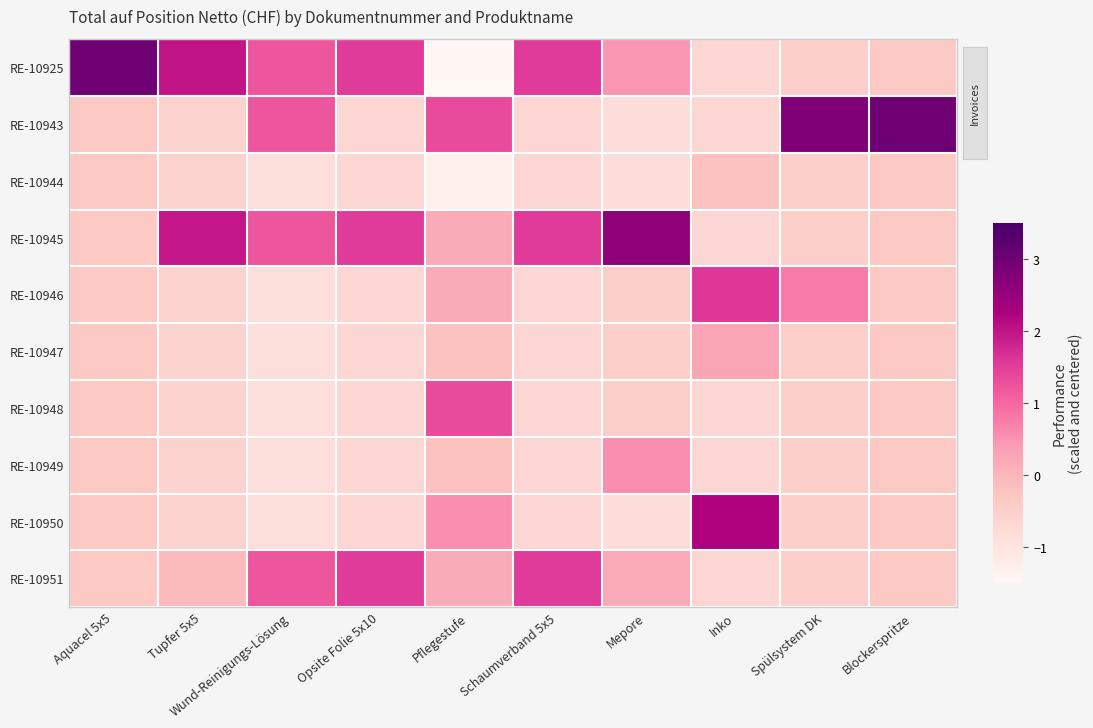

Reading left to right, what are all the values shown in this chart?

RE-10925: Aquacel 5x5=3.0	Tupfer 5x5=2.0	Wund-Reinigungs-Lösung=1.2	Opsite Folie 5x10=1.5	Pflegestufe=-2.1	Schaumverband 5x5=1.5	Mepore=0.5	Inko=-0.6	Spülsystem DK=-0.4	Blockerspritze=-0.3
RE-10943: Aquacel 5x5=-0.3	Tupfer 5x5=-0.6	Wund-Reinigungs-Lösung=1.2	Opsite Folie 5x10=-0.7	Pflegestufe=1.3	Schaumverband 5x5=-0.7	Mepore=-0.8	Inko=-0.6	Spülsystem DK=2.8	Blockerspritze=3.0
RE-10944: Aquacel 5x5=-0.3	Tupfer 5x5=-0.6	Wund-Reinigungs-Lösung=-0.8	Opsite Folie 5x10=-0.7	Pflegestufe=-1.3	Schaumverband 5x5=-0.7	Mepore=-0.8	Inko=-0.2	Spülsystem DK=-0.4	Blockerspritze=-0.3
RE-10945: Aquacel 5x5=-0.3	Tupfer 5x5=2.0	Wund-Reinigungs-Lösung=1.2	Opsite Folie 5x10=1.5	Pflegestufe=0.2	Schaumverband 5x5=1.5	Mepore=2.6	Inko=-0.6	Spülsystem DK=-0.4	Blockerspritze=-0.3
RE-10946: Aquacel 5x5=-0.3	Tupfer 5x5=-0.6	Wund-Reinigungs-Lösung=-0.8	Opsite Folie 5x10=-0.7	Pflegestufe=0.2	Schaumverband 5x5=-0.7	Mepore=-0.5	Inko=1.6	Spülsystem DK=0.8	Blockerspritze=-0.3
RE-10947: Aquacel 5x5=-0.3	Tupfer 5x5=-0.6	Wund-Reinigungs-Lösung=-0.8	Opsite Folie 5x10=-0.7	Pflegestufe=-0.2	Schaumverband 5x5=-0.7	Mepore=-0.5	Inko=0.3	Spülsystem DK=-0.4	Blockerspritze=-0.3
RE-10948: Aquacel 5x5=-0.3	Tupfer 5x5=-0.6	Wund-Reinigungs-Lösung=-0.8	Opsite Folie 5x10=-0.7	Pflegestufe=1.3	Schaumverband 5x5=-0.7	Mepore=-0.5	Inko=-0.6	Spülsystem DK=-0.4	Blockerspritze=-0.3
RE-10949: Aquacel 5x5=-0.3	Tupfer 5x5=-0.6	Wund-Reinigungs-Lösung=-0.8	Opsite Folie 5x10=-0.7	Pflegestufe=-0.2	Schaumverband 5x5=-0.7	Mepore=0.6	Inko=-0.6	Spülsystem DK=-0.4	Blockerspritze=-0.3
RE-10950: Aquacel 5x5=-0.3	Tupfer 5x5=-0.6	Wund-Reinigungs-Lösung=-0.8	Opsite Folie 5x10=-0.7	Pflegestufe=0.6	Schaumverband 5x5=-0.7	Mepore=-0.8	Inko=2.2	Spülsystem DK=-0.4	Blockerspritze=-0.3
RE-10951: Aquacel 5x5=-0.3	Tupfer 5x5=-0.1	Wund-Reinigungs-Lösung=1.2	Opsite Folie 5x10=1.5	Pflegestufe=0.2	Schaumverband 5x5=1.5	Mepore=0.2	Inko=-0.6	Spülsystem DK=-0.4	Blockerspritze=-0.3